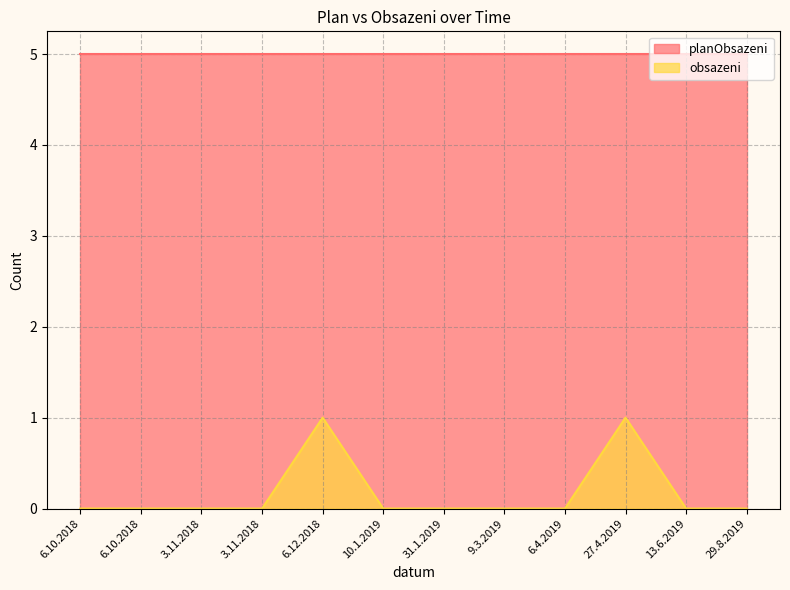

Count the values in the range 0 to 1.

12